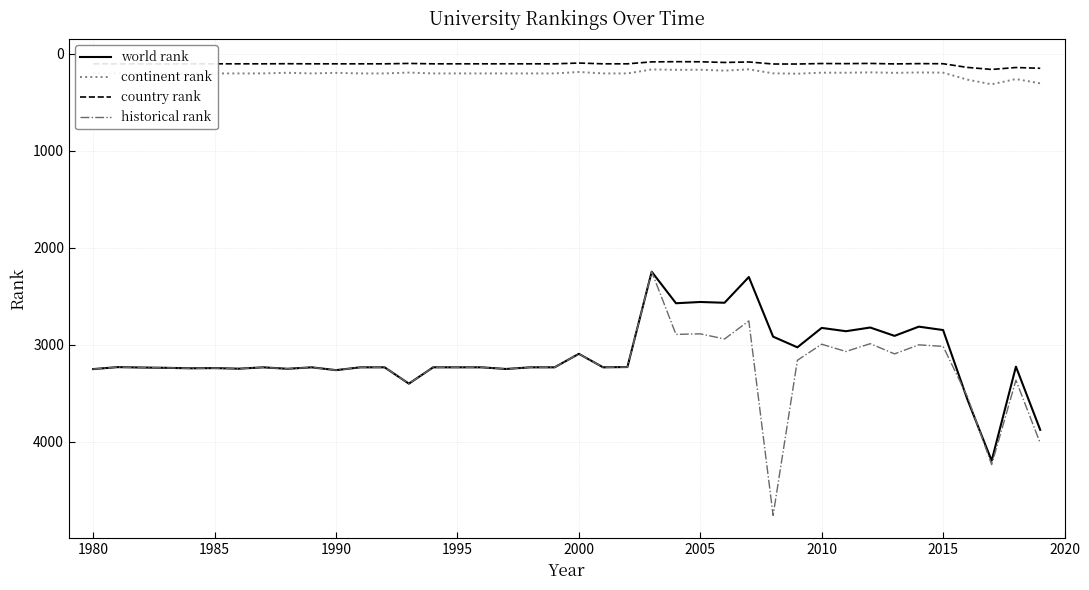

How many categories are shown in the chart?

40